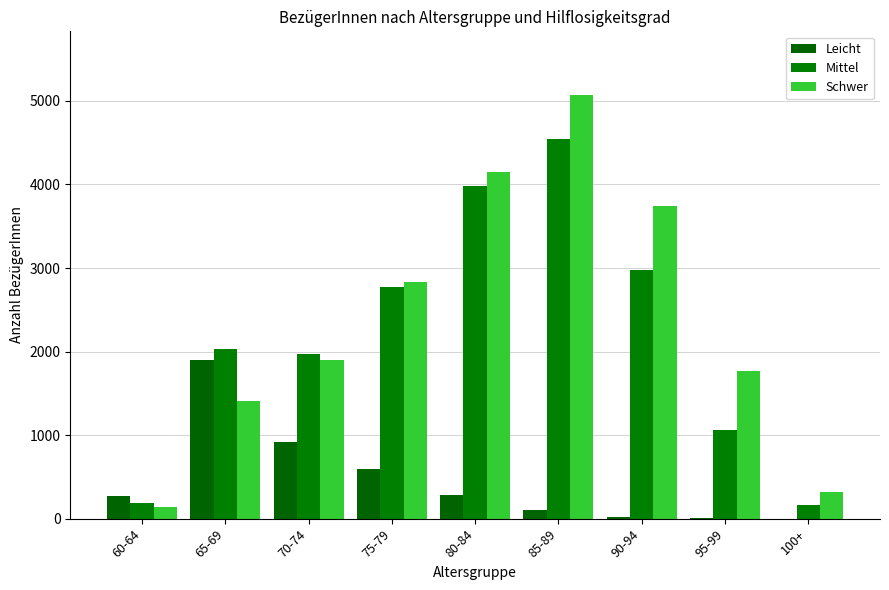

What is the maximum value shown in the chart?

5072